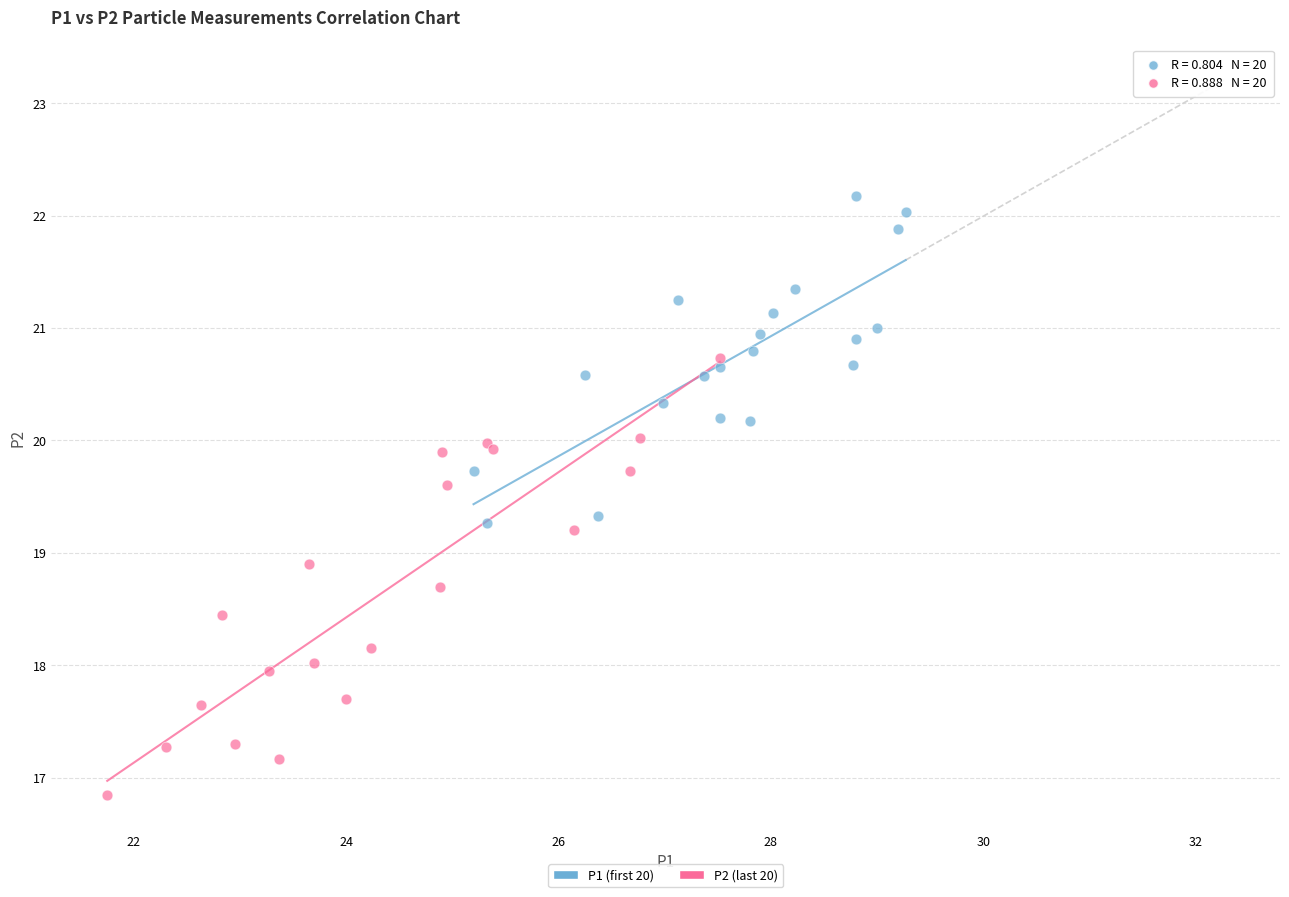

Which series contains the lowest Y value?

P2 (last 20)